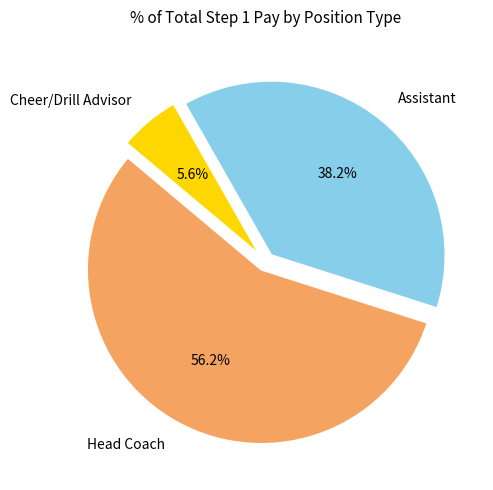

To the nearest percent, what portion does Head Coach represent?

56%